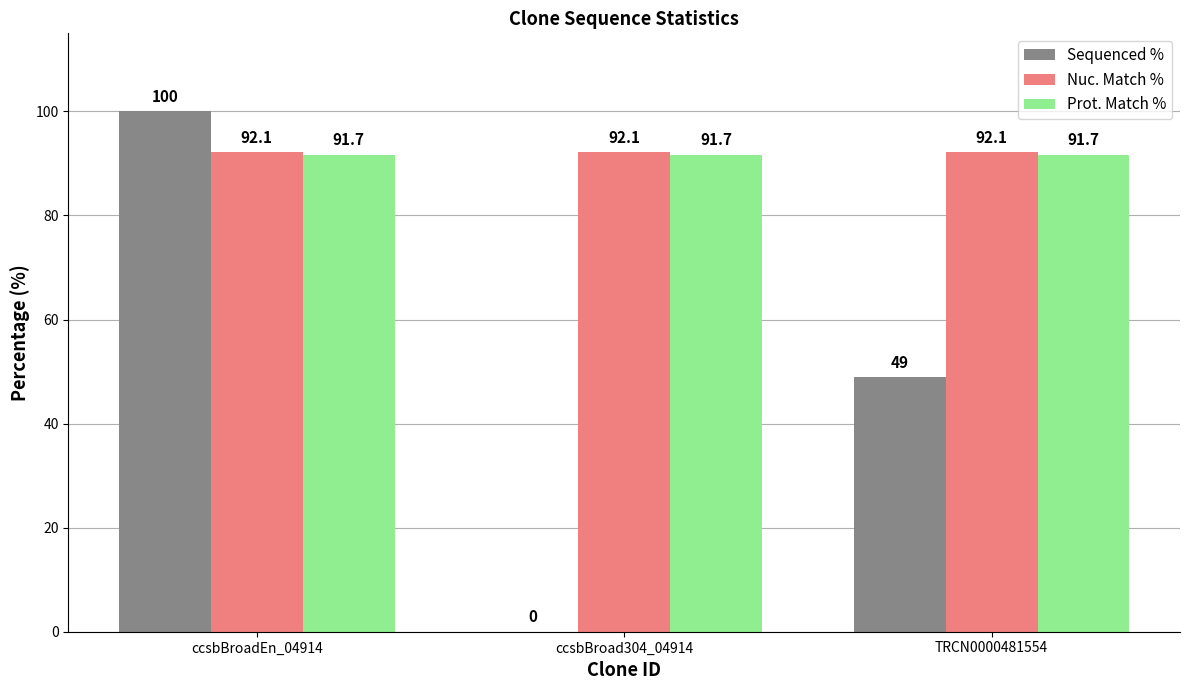

What is the greatest value displayed?

100.0